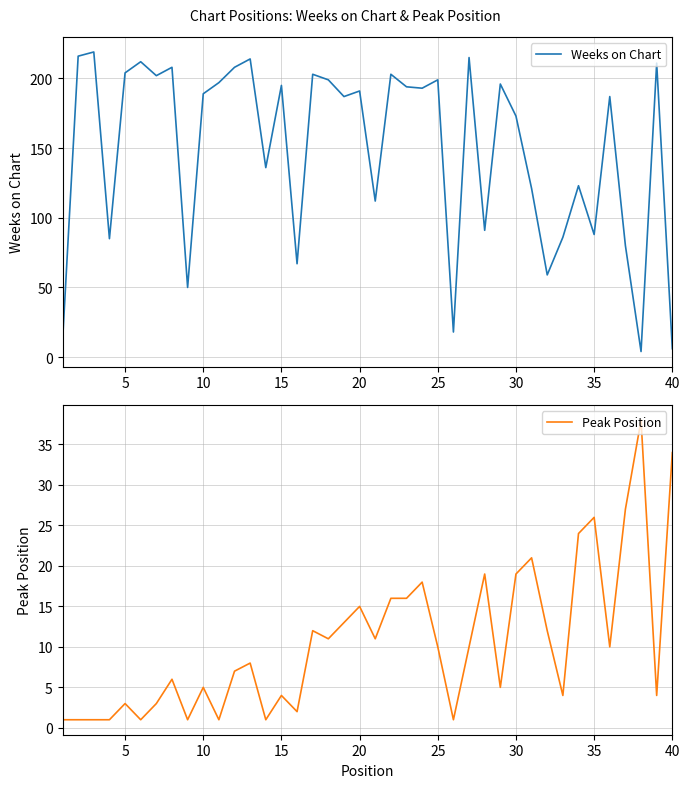

What is the highest value of the Peak Position series?

38